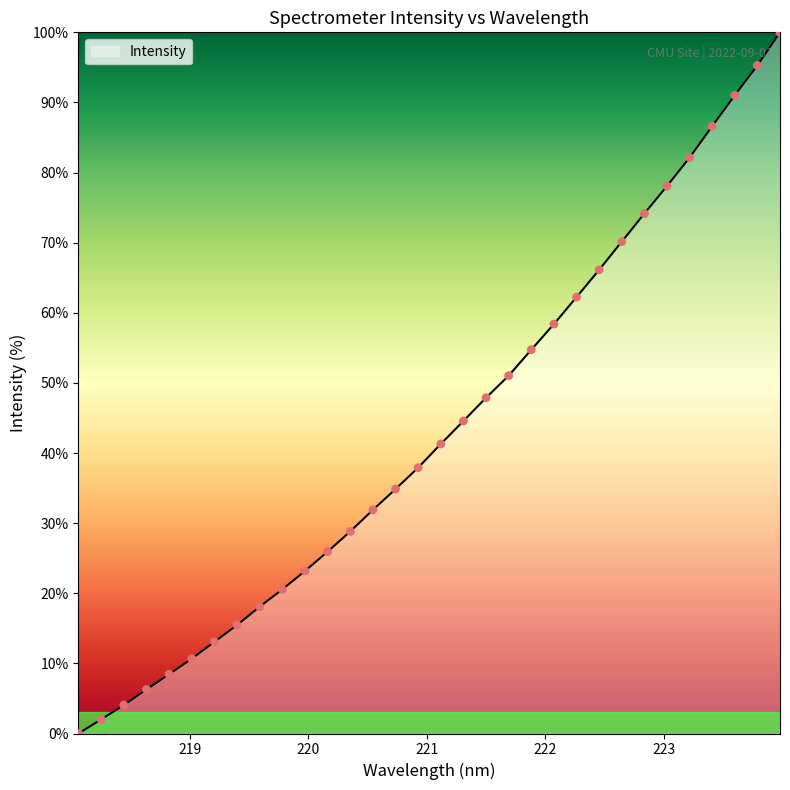

What is the maximum value shown in the chart?

100.0